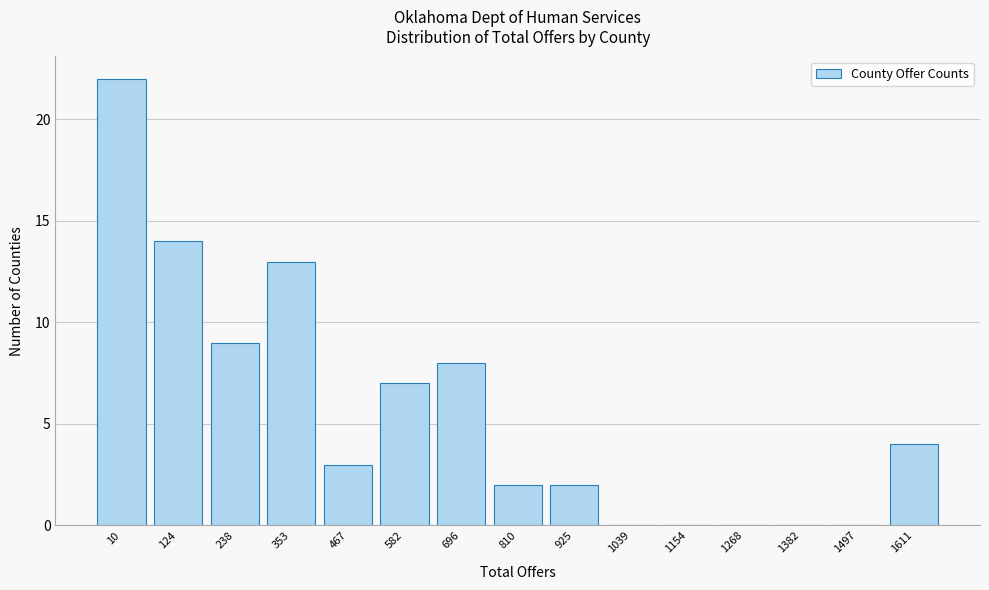

Reading left to right, transcribe all the data shown in this chart.

10=22	124=14	238=9	353=13	467=3	582=7	696=8	810=2	925=2	1039=0	1154=0	1268=0	1382=0	1497=0	1611=4